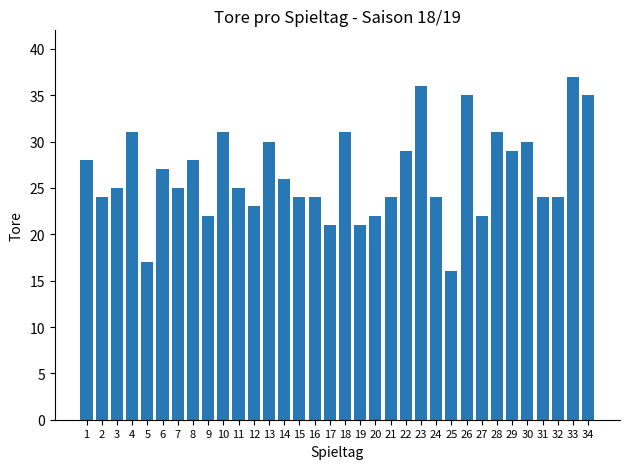

True or false: the data shows 17 at 5.

True